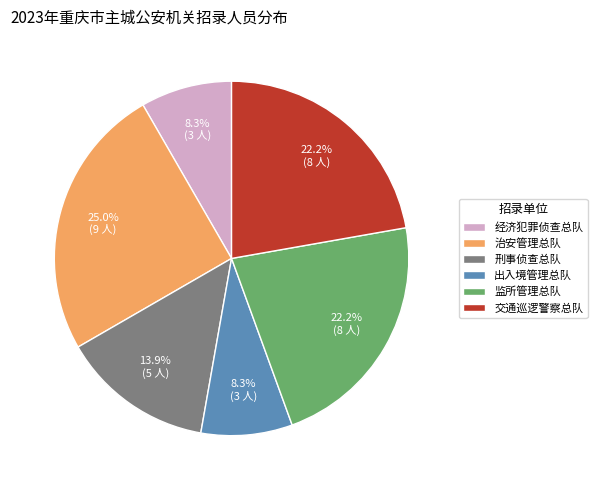

Count the number of slices in the pie.

6